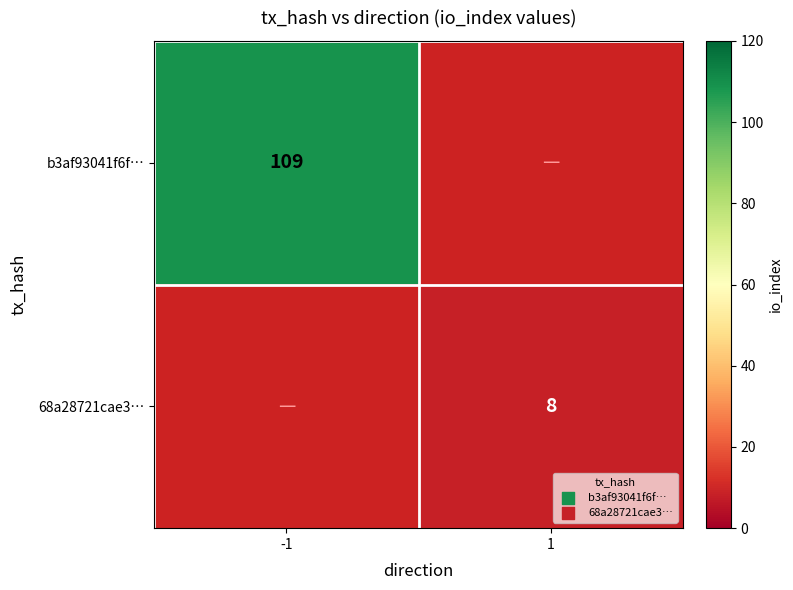

The value of b3af93041f6f… at -1 is 161. True or false?

False